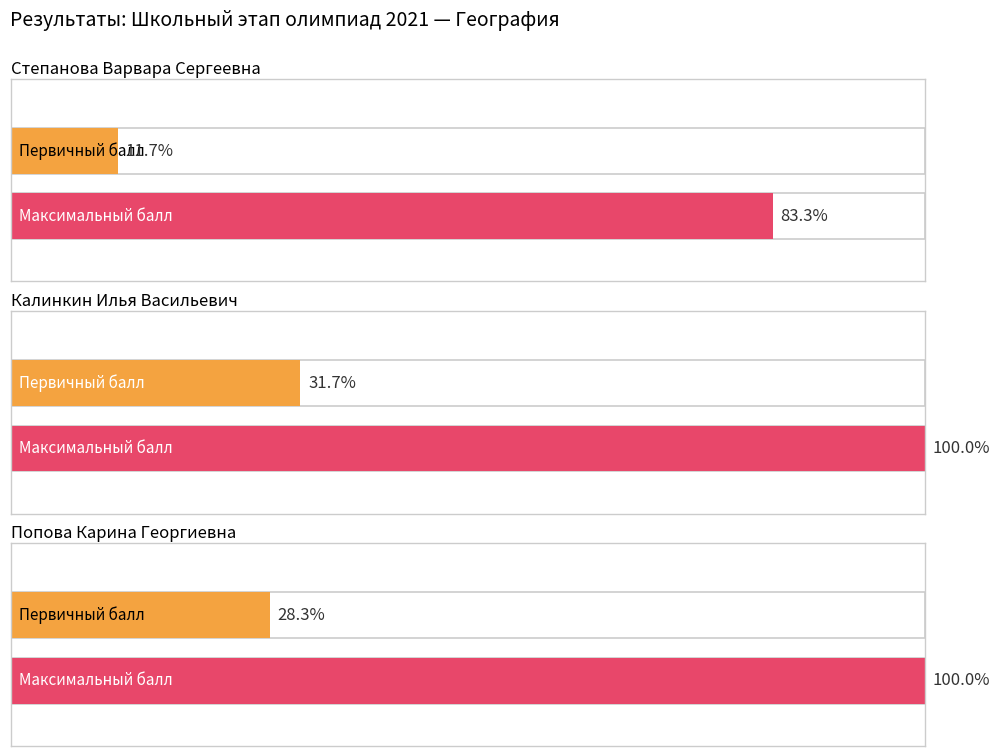

How many bars are there in each group?

2